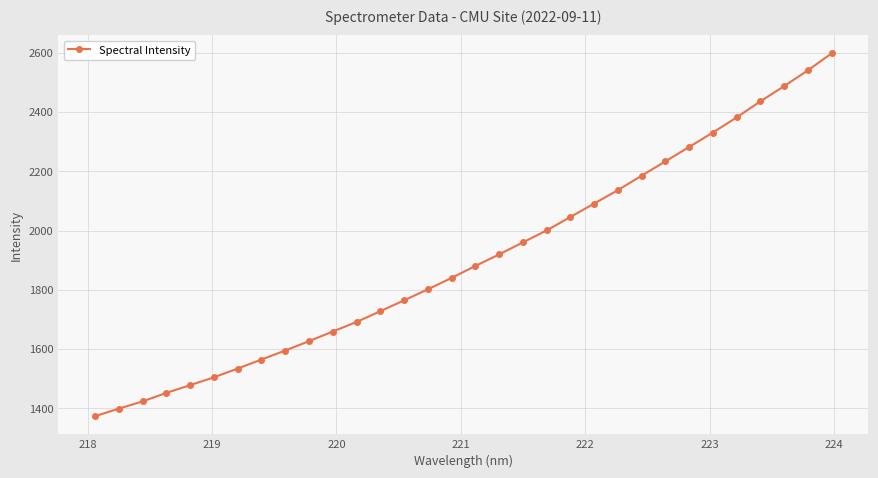

True or false: there are more than 2 points higher than both neighbors.

False